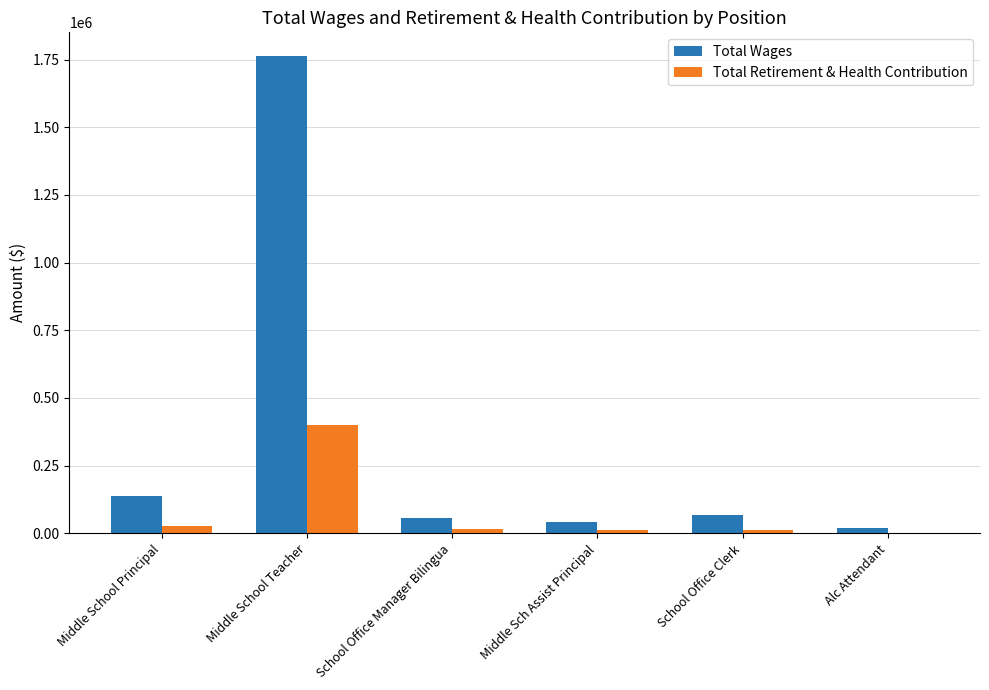

What are all the series names shown in the legend?

Total Wages, Total Retirement & Health Contribution